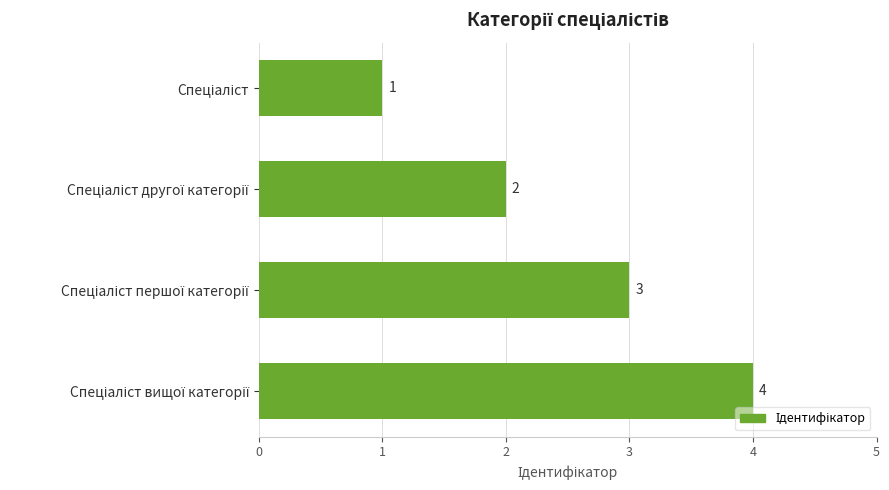

What is the maximum value shown in the chart?

4